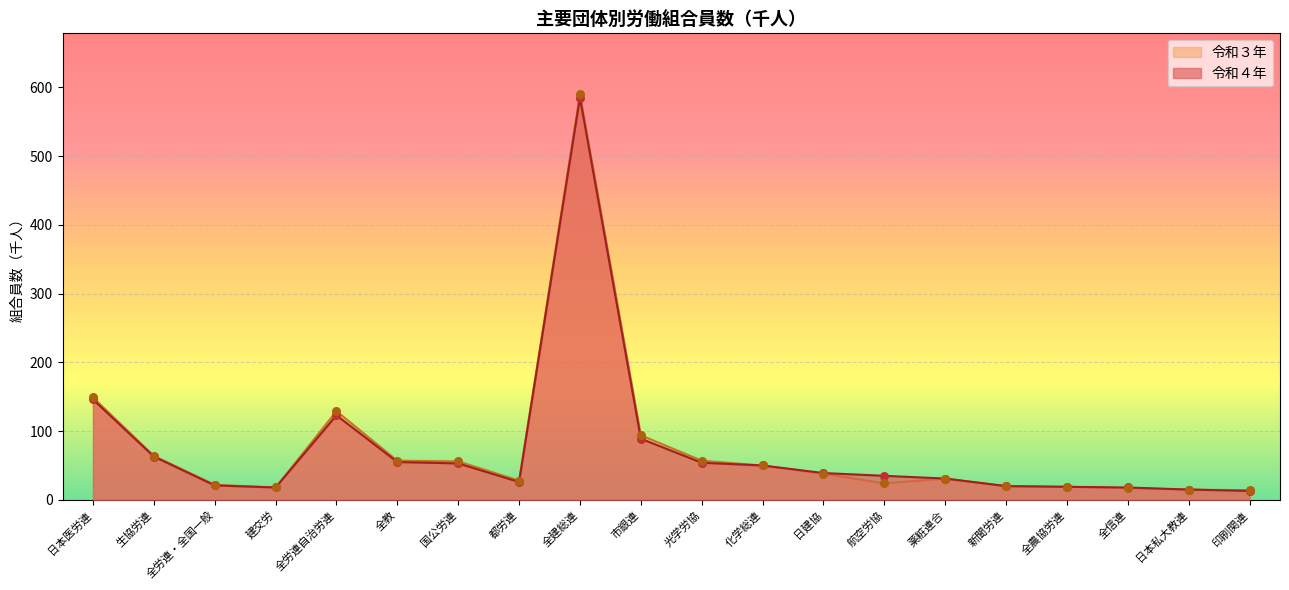

Which series has the widest spread of Y values?

令和３年